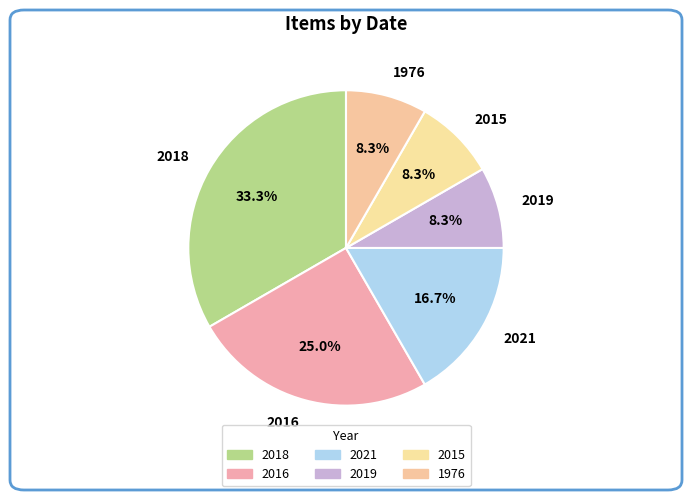

To the nearest percent, what is the difference between the largest and smallest slice percentages?

25%